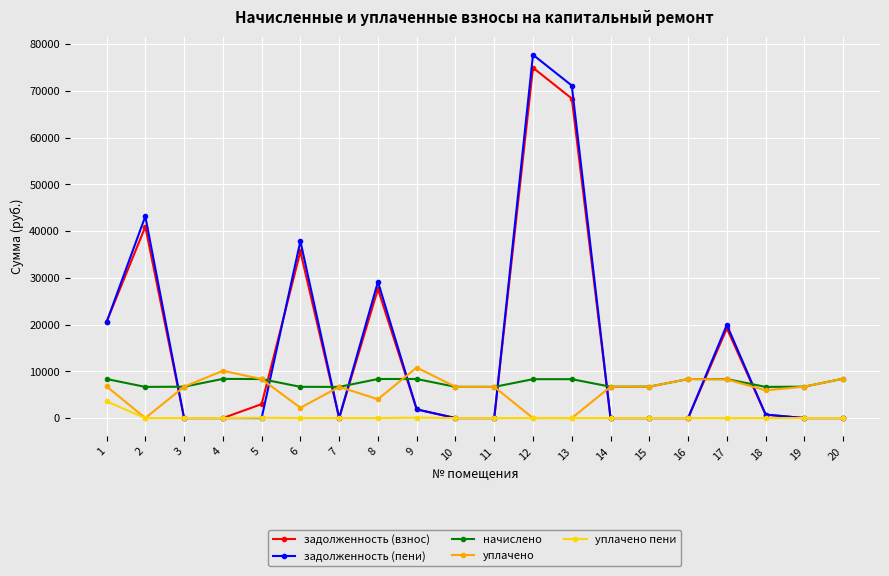

Rank the series by their maximum value, from lowest to highest.

уплачено пени, начислено, уплачено, задолженность (взнос), задолженность (пени)